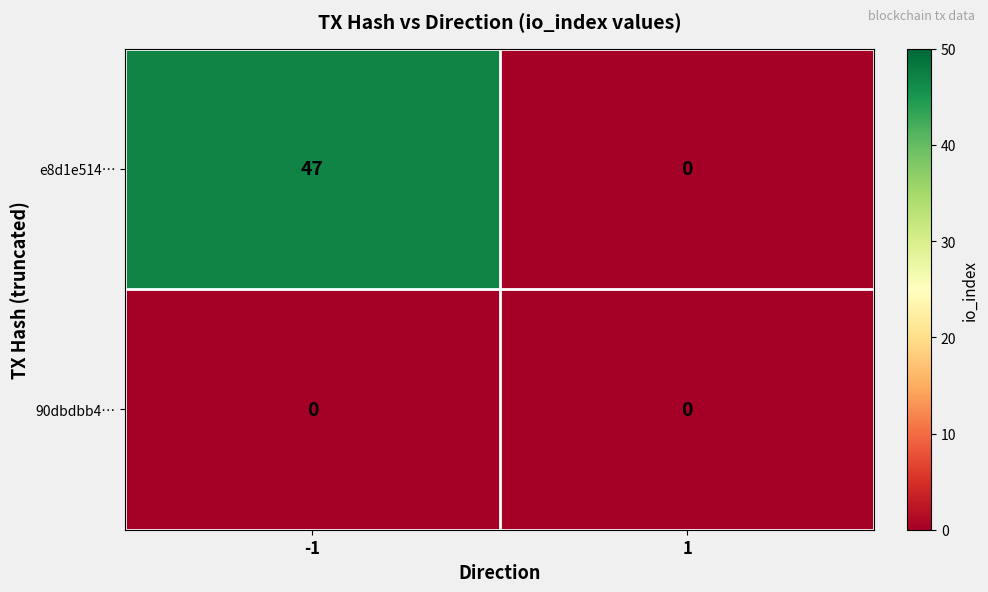

Reading right to left, what are all the values shown in this chart?

e8d1e514…: 1=0	-1=47
90dbdbb4…: 1=0	-1=0